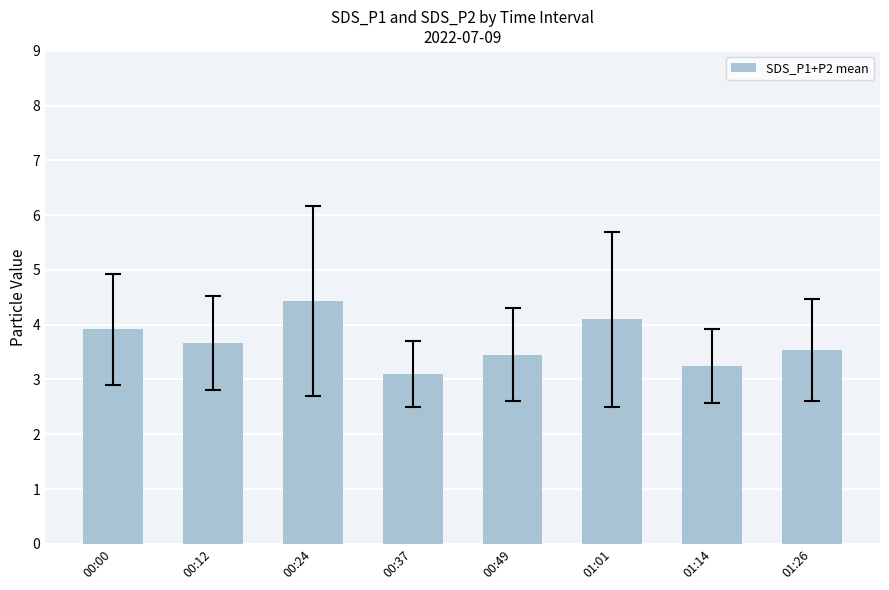

What is the difference between the maximum and minimum values?

1.3